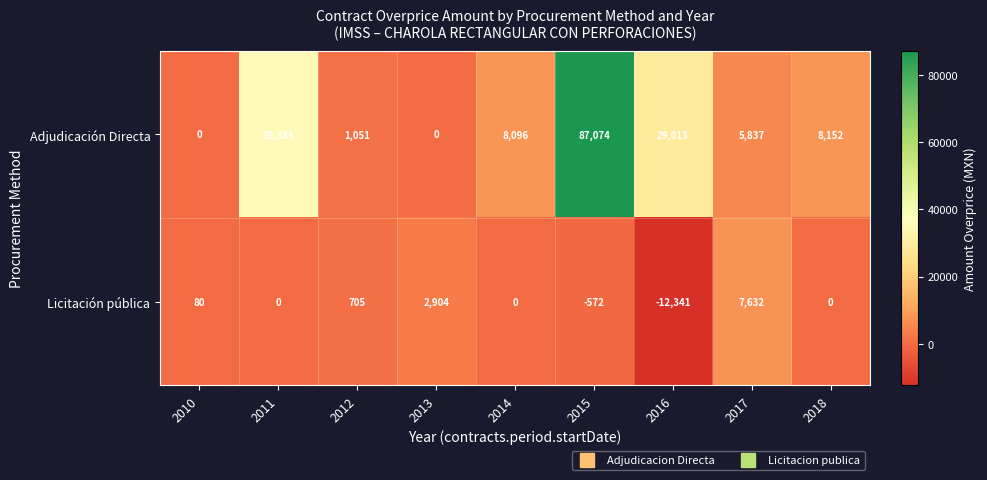

Is it true that Licitación pública equals -942 at 2015?

False